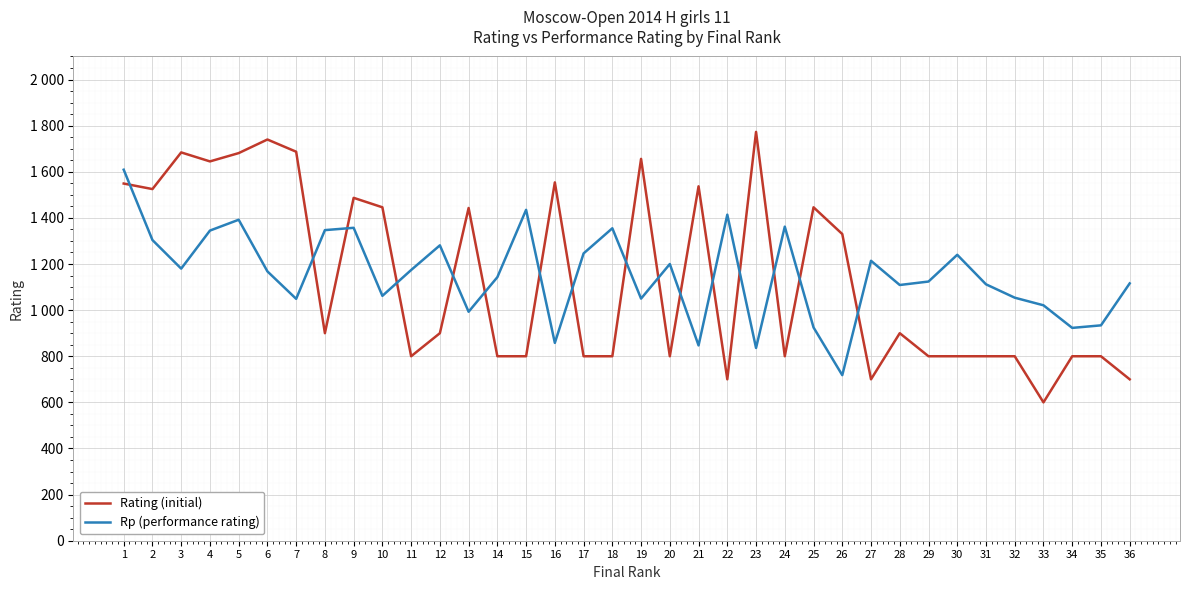

True or false: Rp (performance rating) and Rating (initial) intersect in this chart.

True